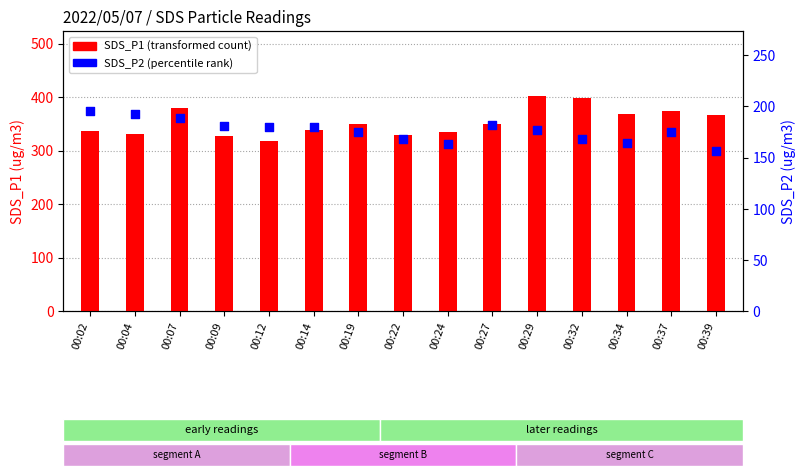

What is the total value across all series at 00:12?

497.0